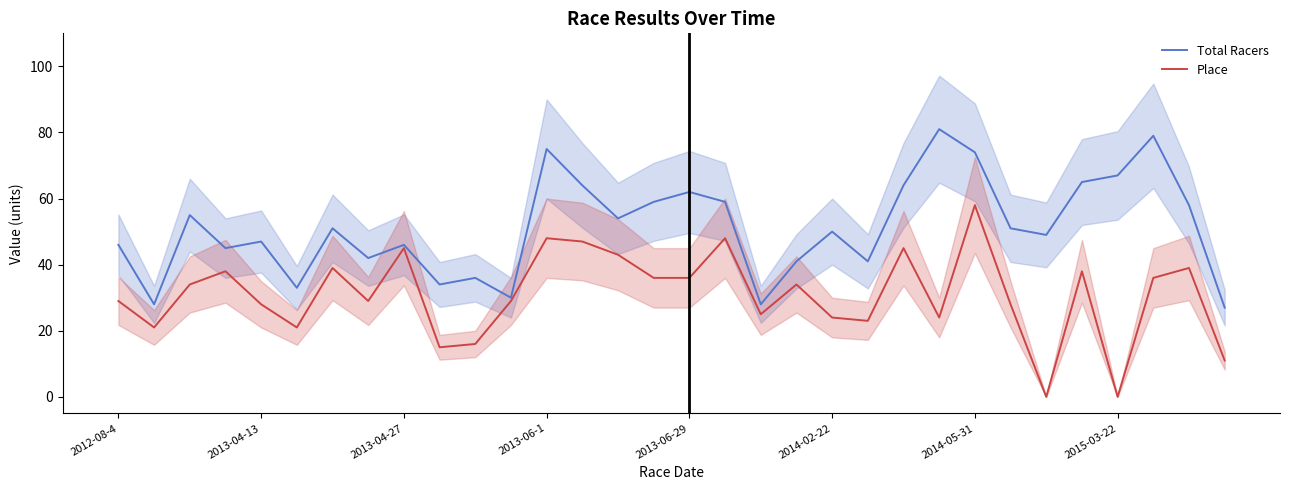

Which series changed the most between 2013-04-13 and 30?

Total Racers